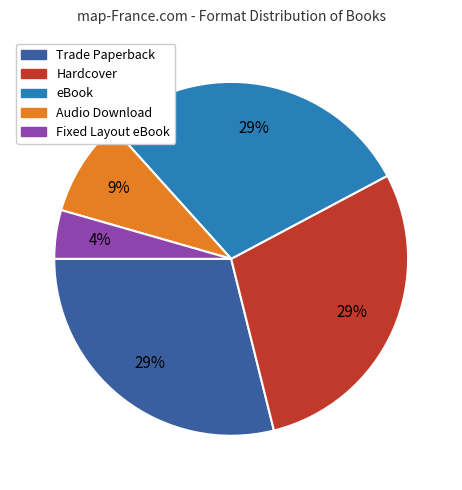

To the nearest percent, what percentage of the pie is Audio Download?

9%